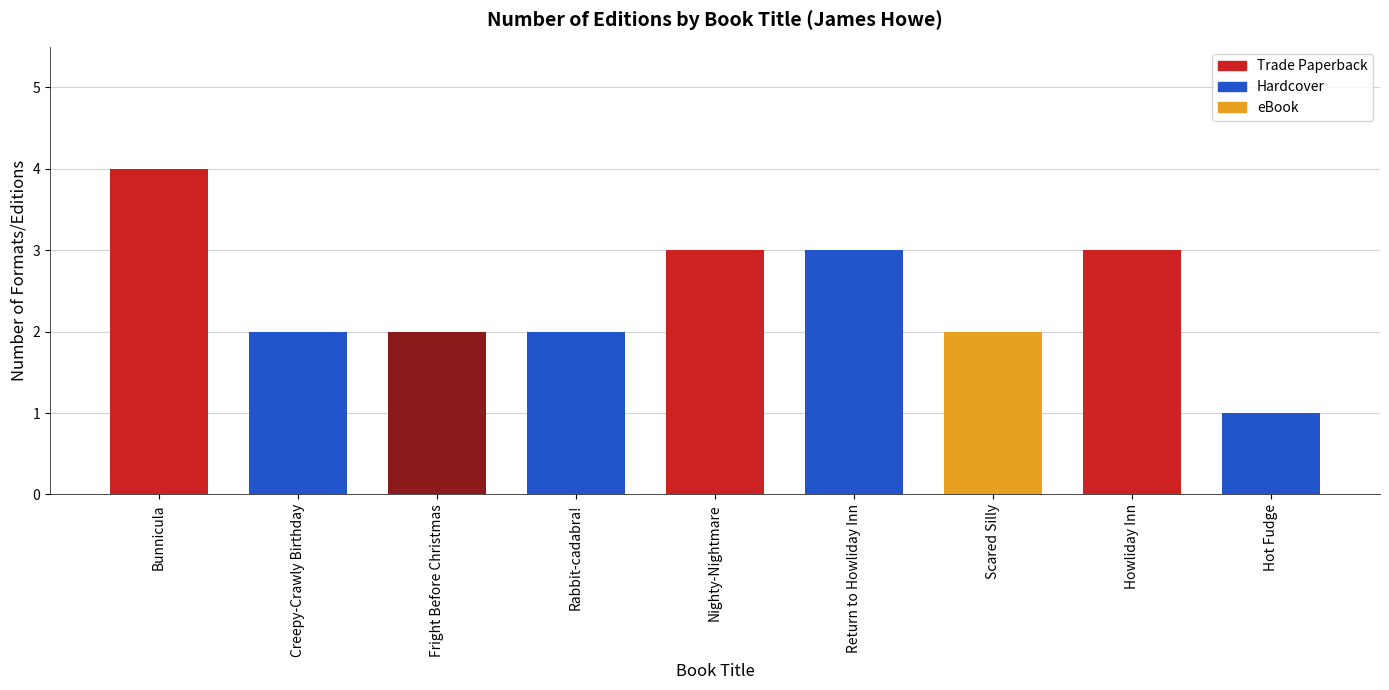

What is the maximum value shown in the chart?

4